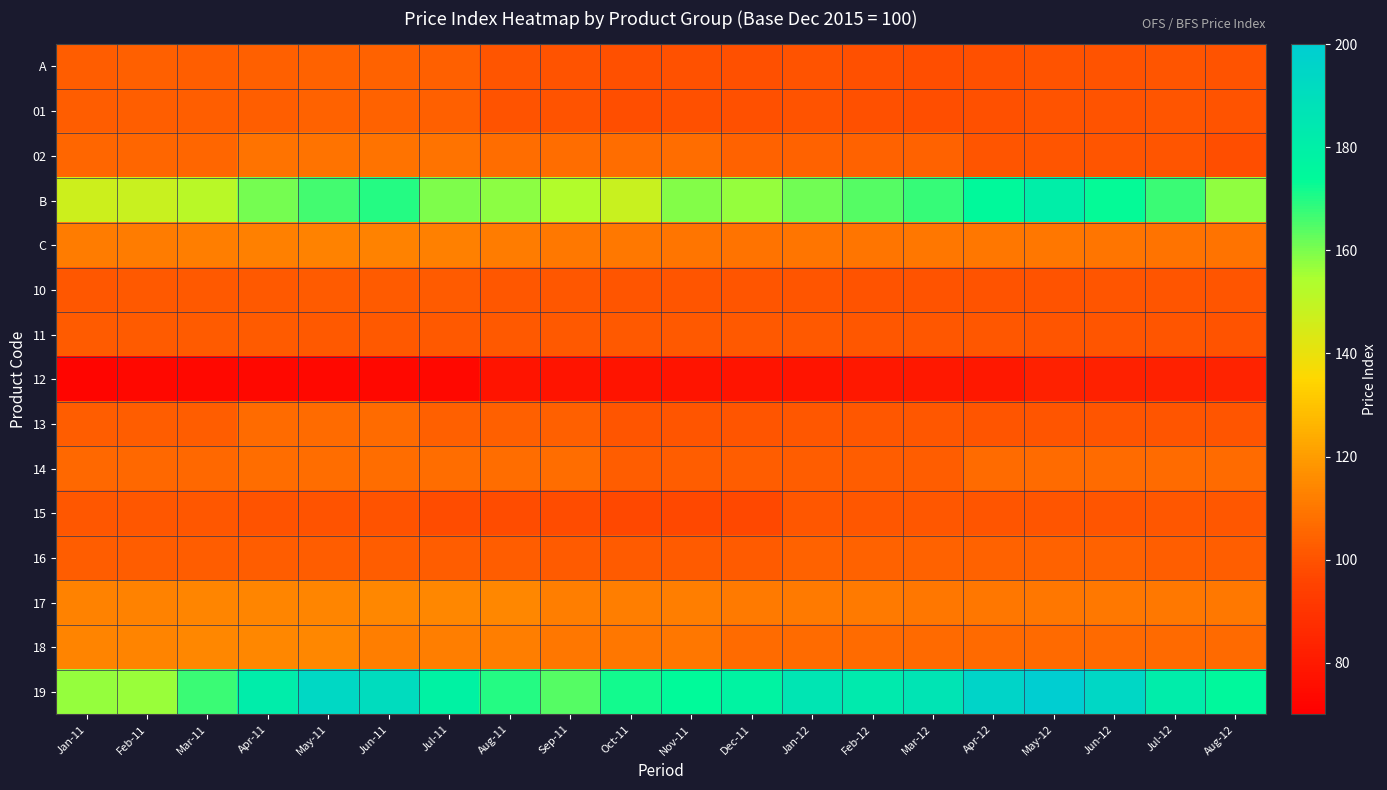

At how many categories does at least one series exceed 194?

2